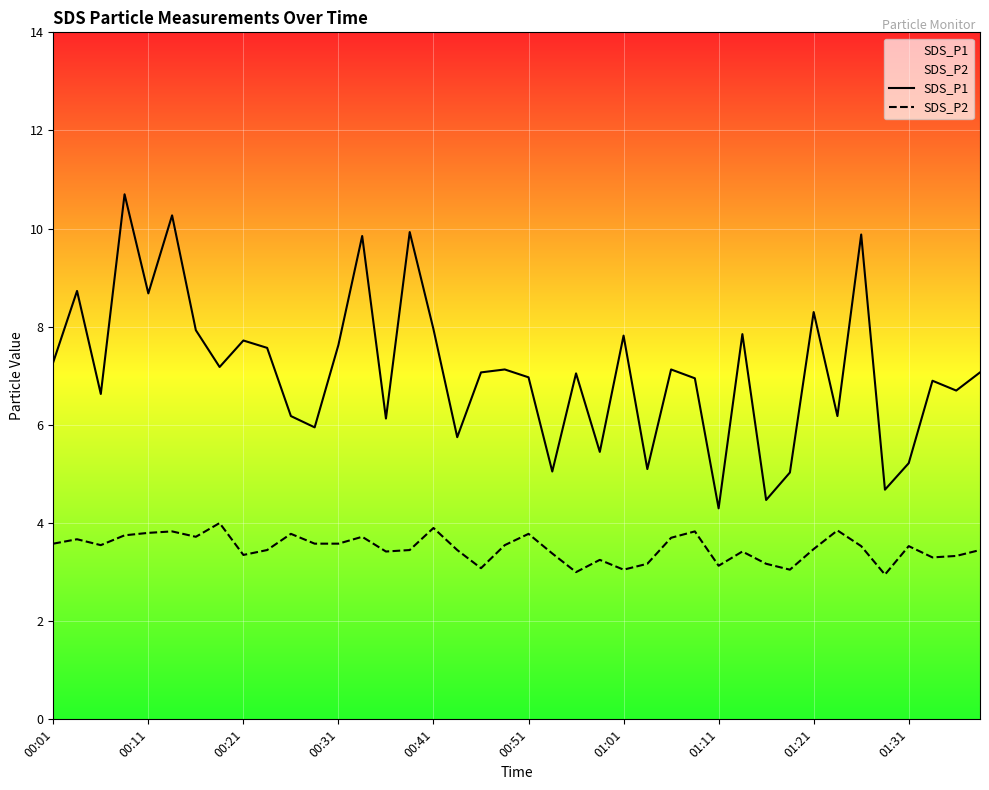

What is the smallest value displayed?

3.0